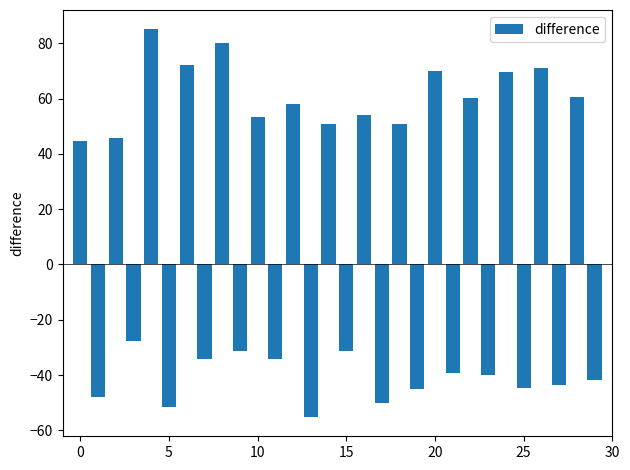

What is the value of the 1st bar from the left?

44.8